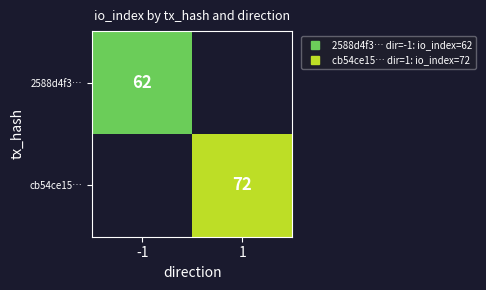

True or false: 2588d4f3… has a value of 62 at -1.

True